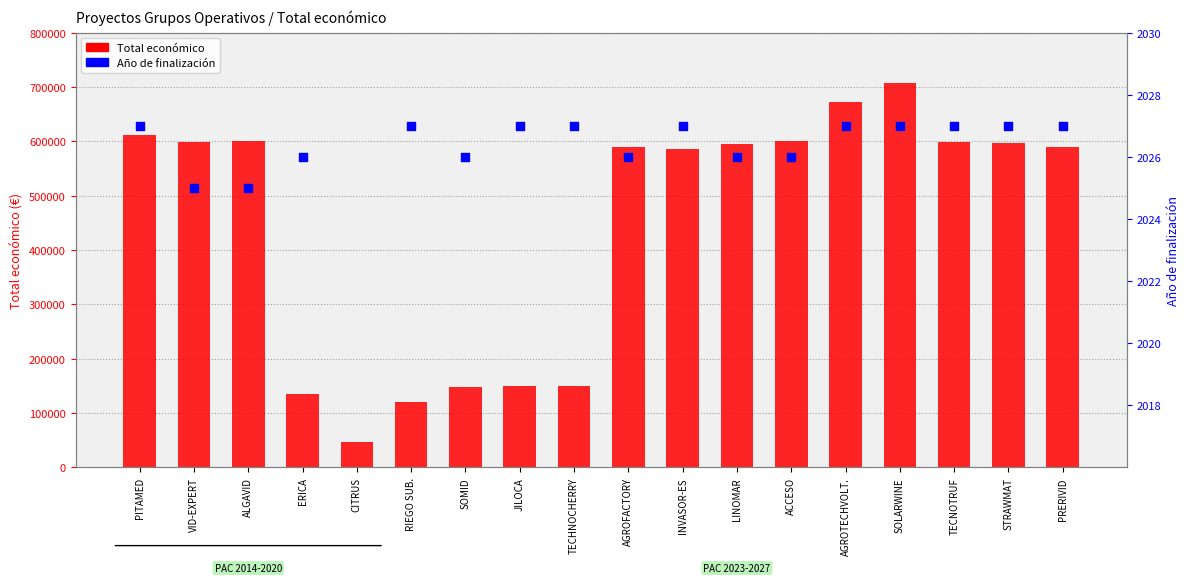

Between STRAWMAT and LINOMAR, which is larger?

STRAWMAT